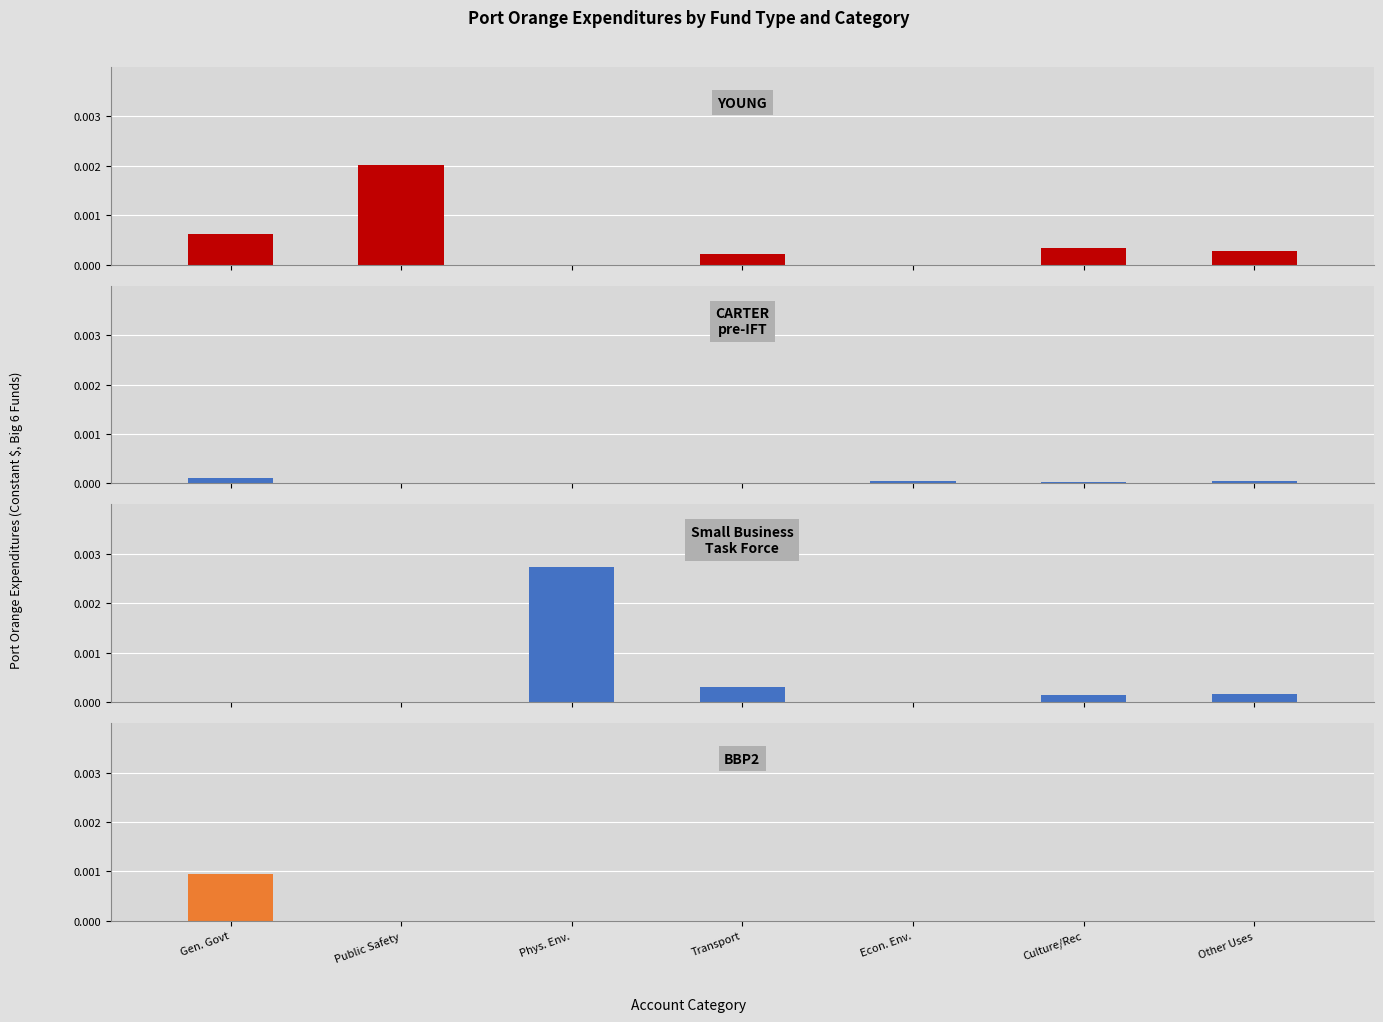

How many bars are there in each group?

4